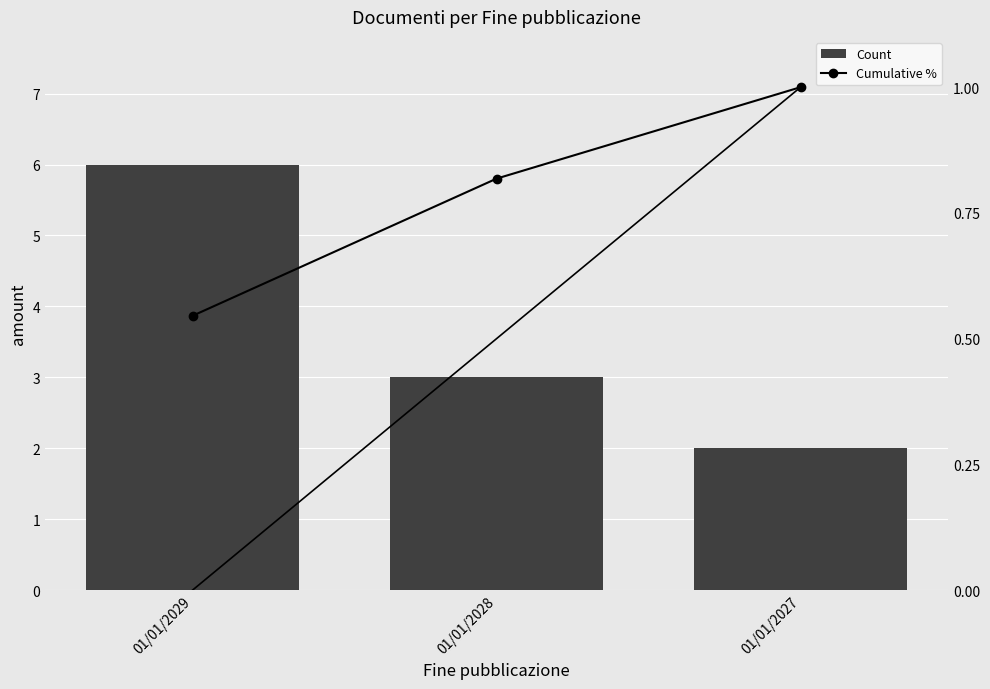

What is the value of the Count bar at the 1st from the left?

6.0